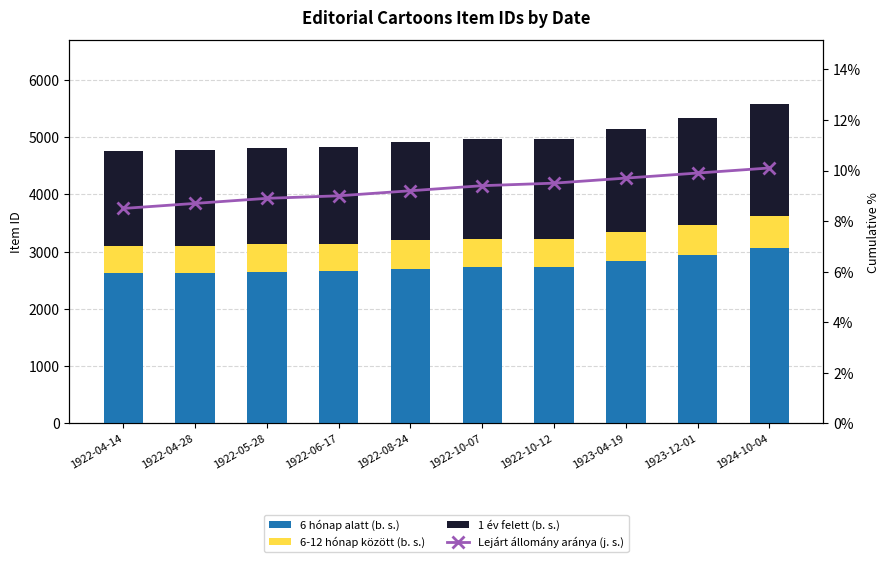

Is it true that 6-12 hónap között (b. s.) equals 850.3 at 1922-10-12?

False